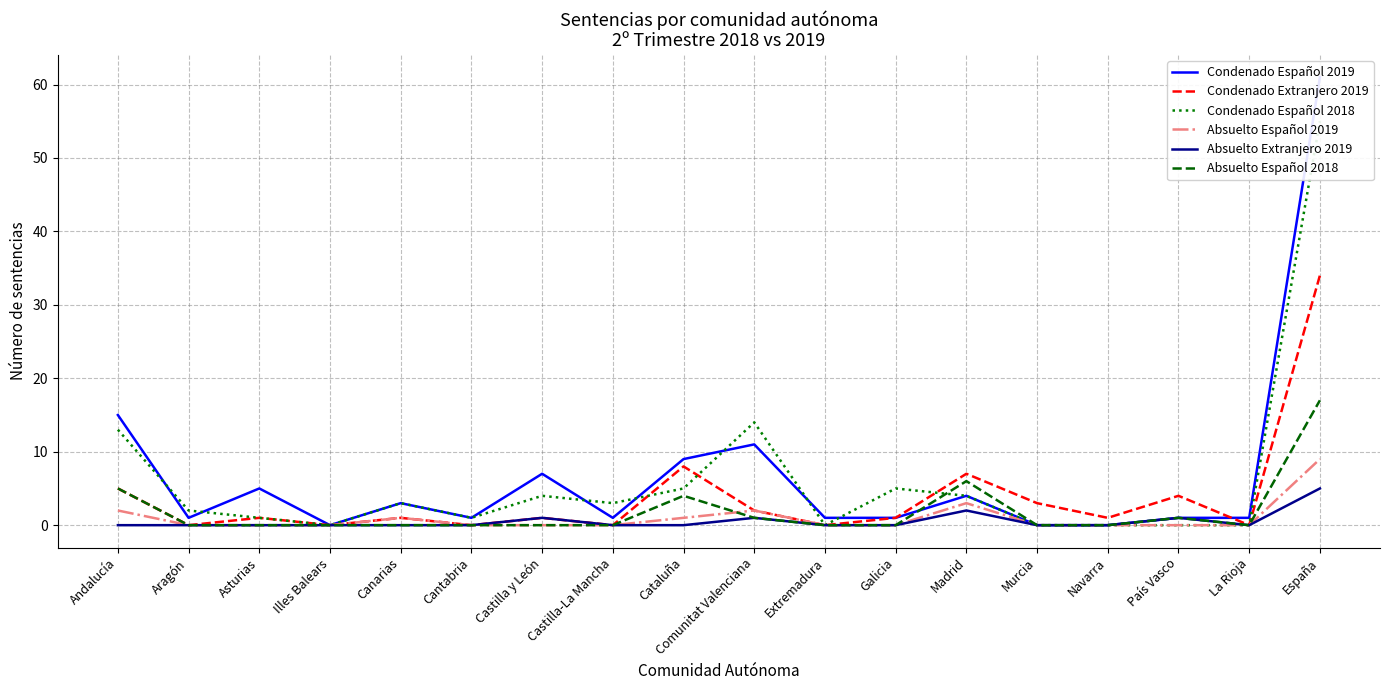

Rank the series by their maximum value, from lowest to highest.

Absuelto Extranjero 2019, Absuelto Español 2019, Absuelto Español 2018, Condenado Extranjero 2019, Condenado Español 2018, Condenado Español 2019